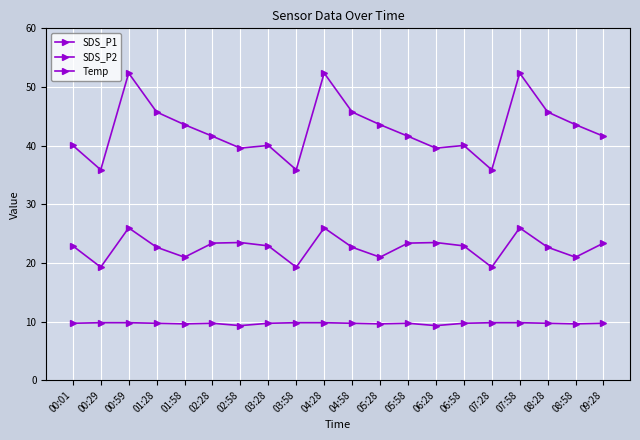

How many categories are shown in the chart?

20